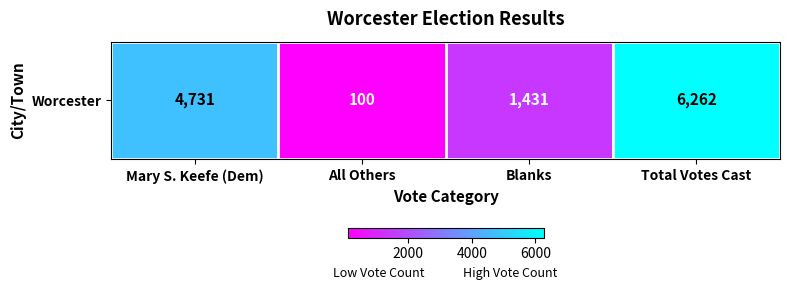

Count the number of values greater than 4731.

1